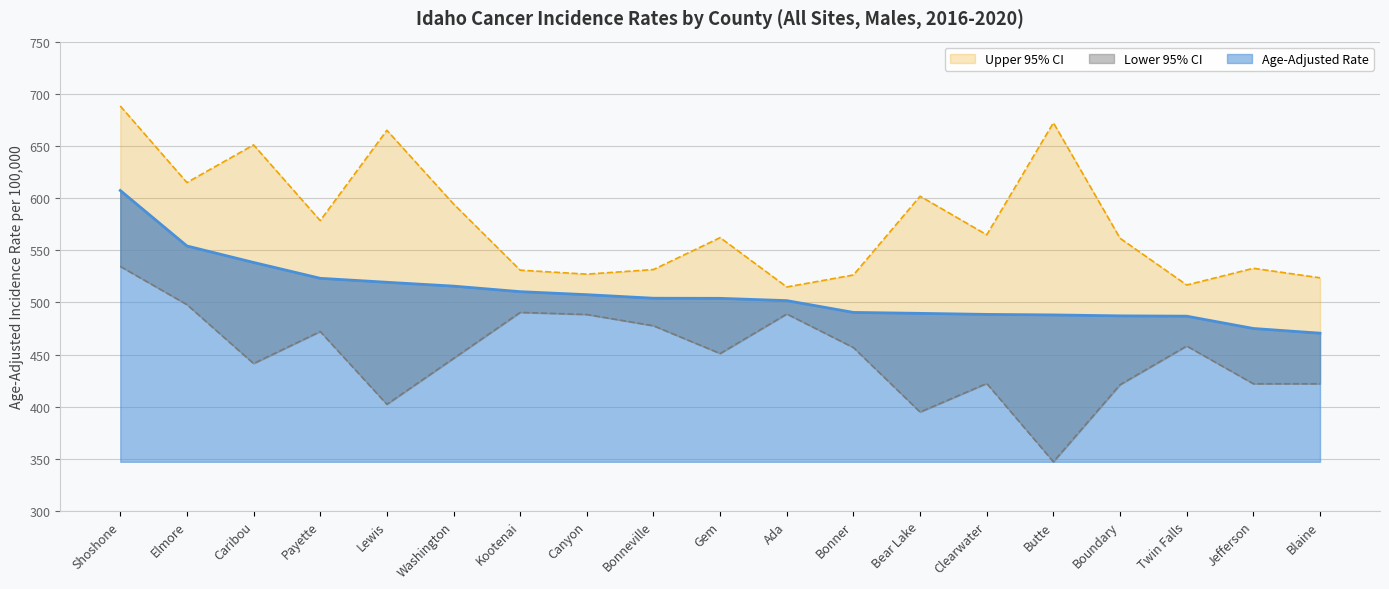

What is the label of the 1st point from the right?

Blaine